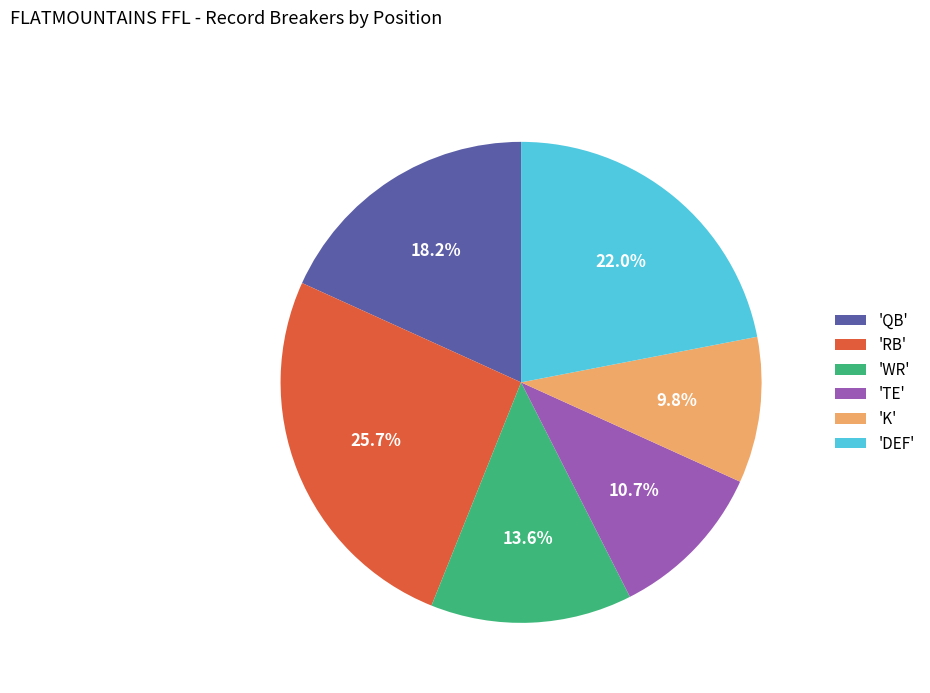

How many slices are in this pie chart?

6